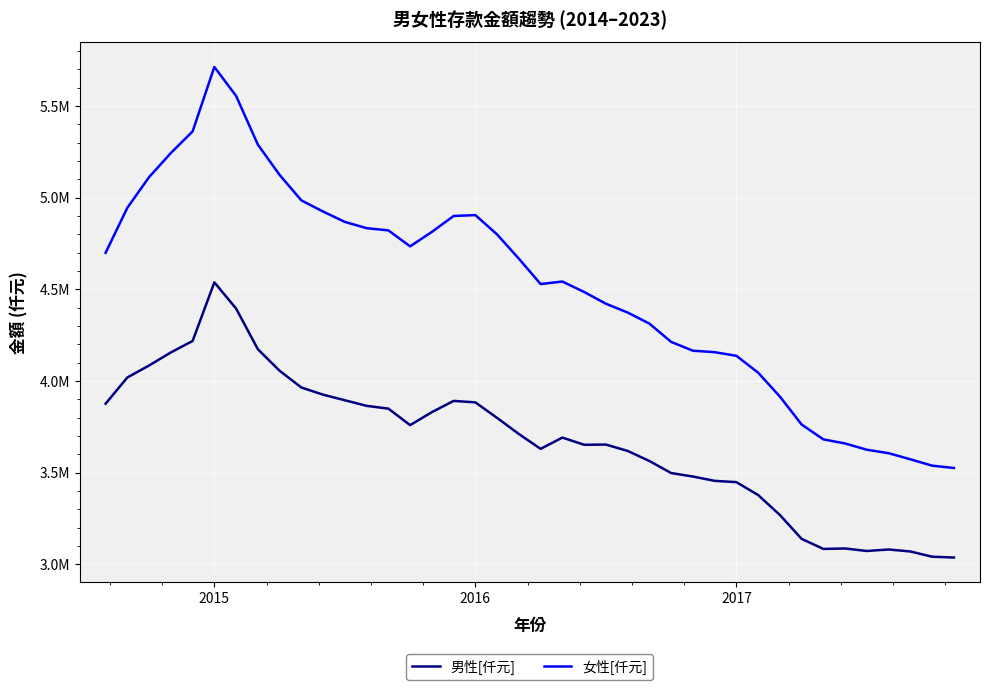

What are all the series names shown in the legend?

男性[仟元], 女性[仟元]